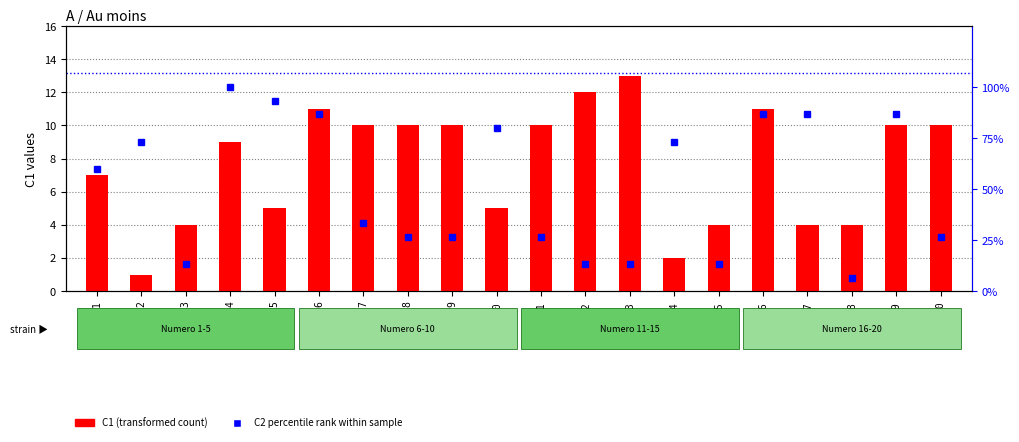

Reading right to left, list all the values displayed in this chart.

C1 (transformed count): 10.0	10.0	4.0	4.0	11.0	4.0	2.0	13.0	12.0	10.0	5.0	10.0	10.0	10.0	11.0	5.0	9.0	4.0	1.0	7.0
C2 percentile rank: 26.7	86.7	6.7	86.7	86.7	13.3	73.3	13.3	13.3	26.7	80.0	26.7	26.7	33.3	86.7	93.3	100.0	13.3	73.3	60.0